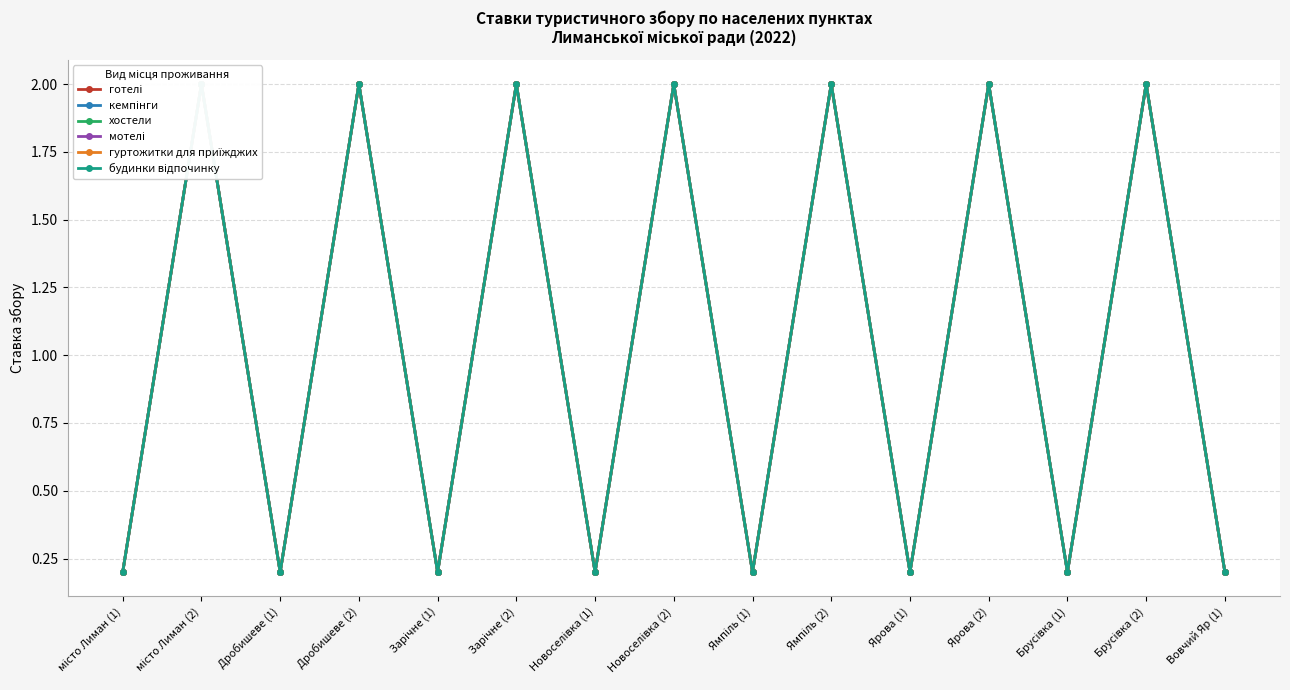

At which category does хостели reach its first local valley?

Дробишеве (1)